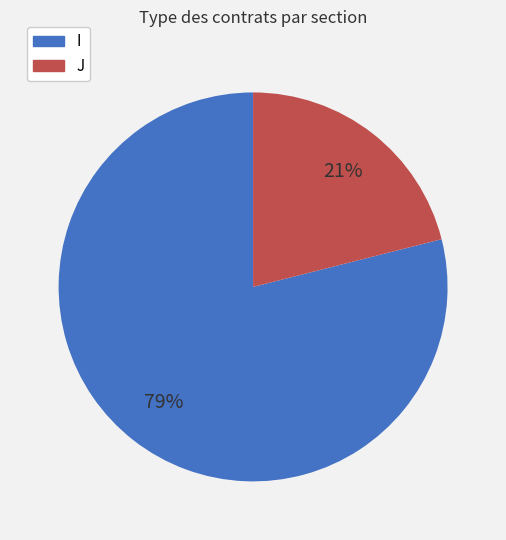

The I slice represents 79% of the pie. True or false?

True